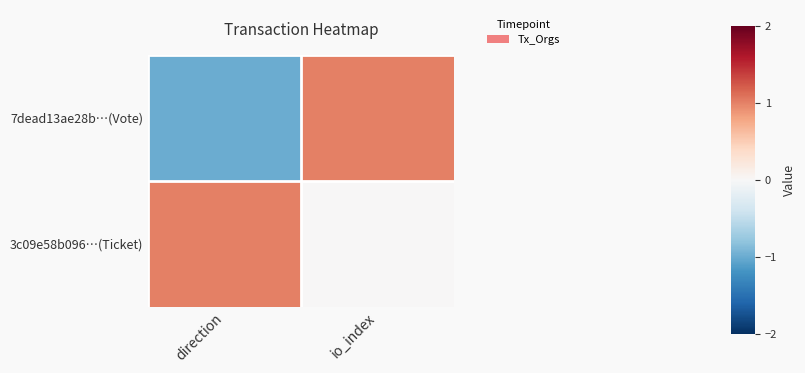

What is the spread (max minus min) of values at direction?

2